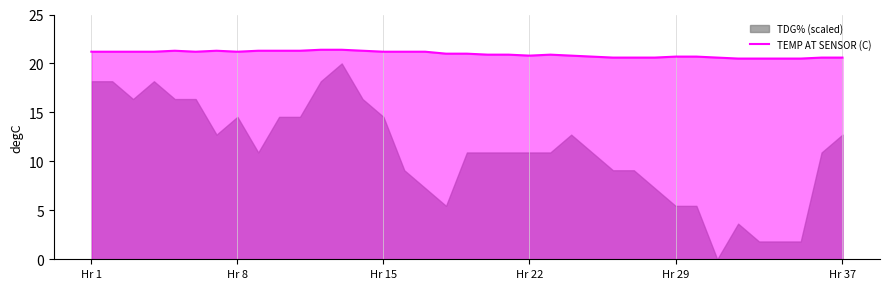

Between 26 and 36, which is larger?

26